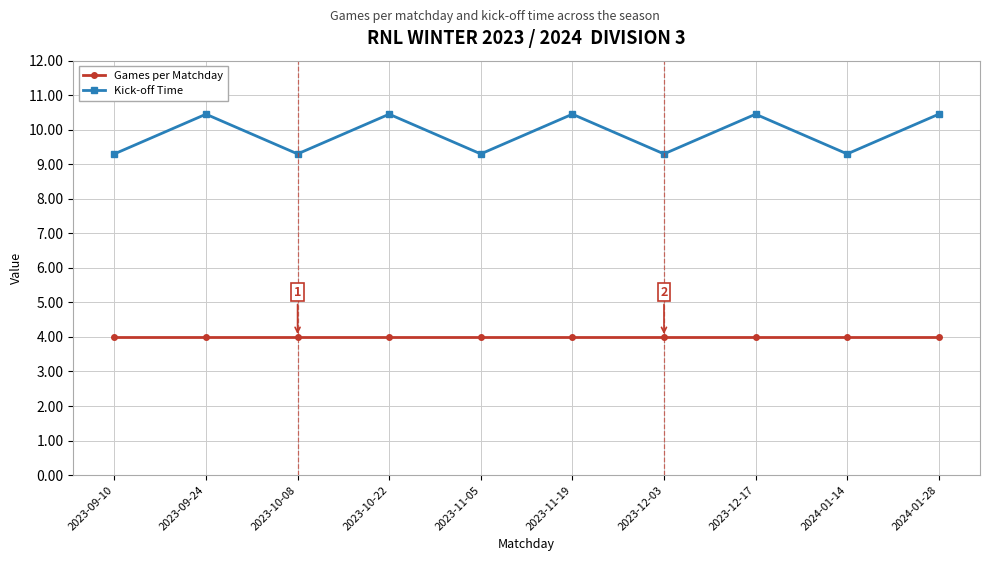

Rank the series at 2024-01-14 from highest to lowest value.

Kick-off Time, Games per Matchday